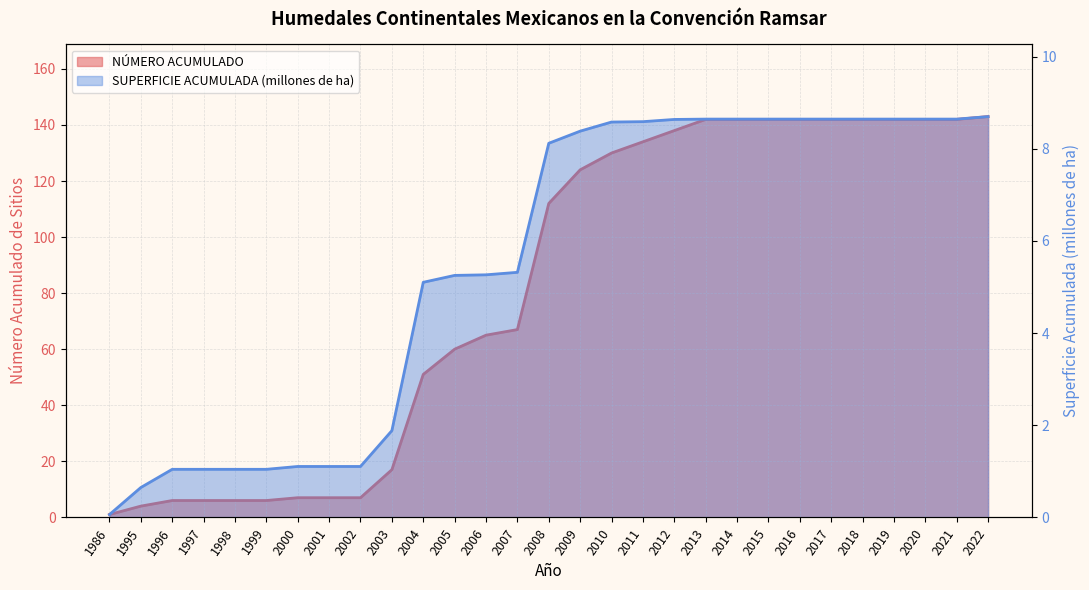

How many values in the SUPERFICIE ACUMULADA (miles de ha) series are below 8?

14